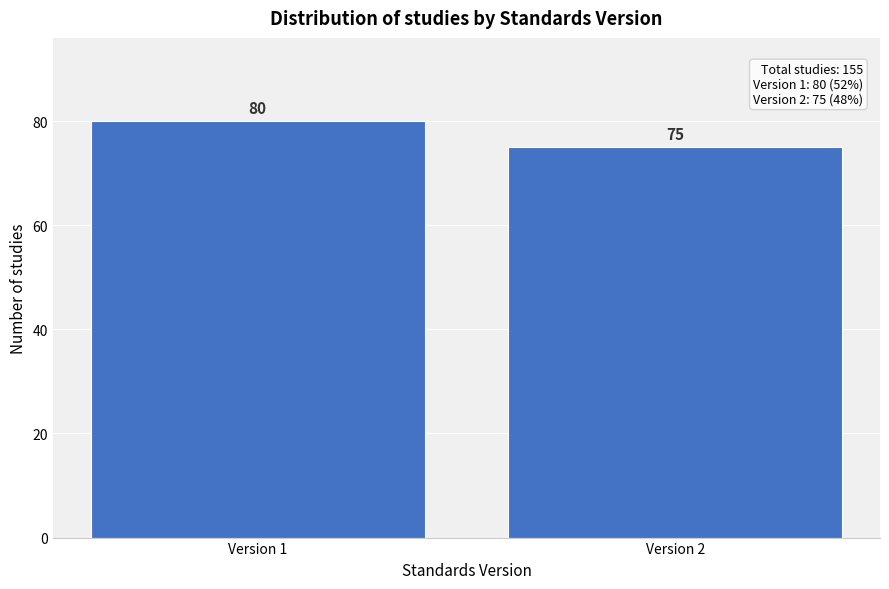

Reading left to right, transcribe all the data shown in this chart.

Version 1=80	Version 2=75